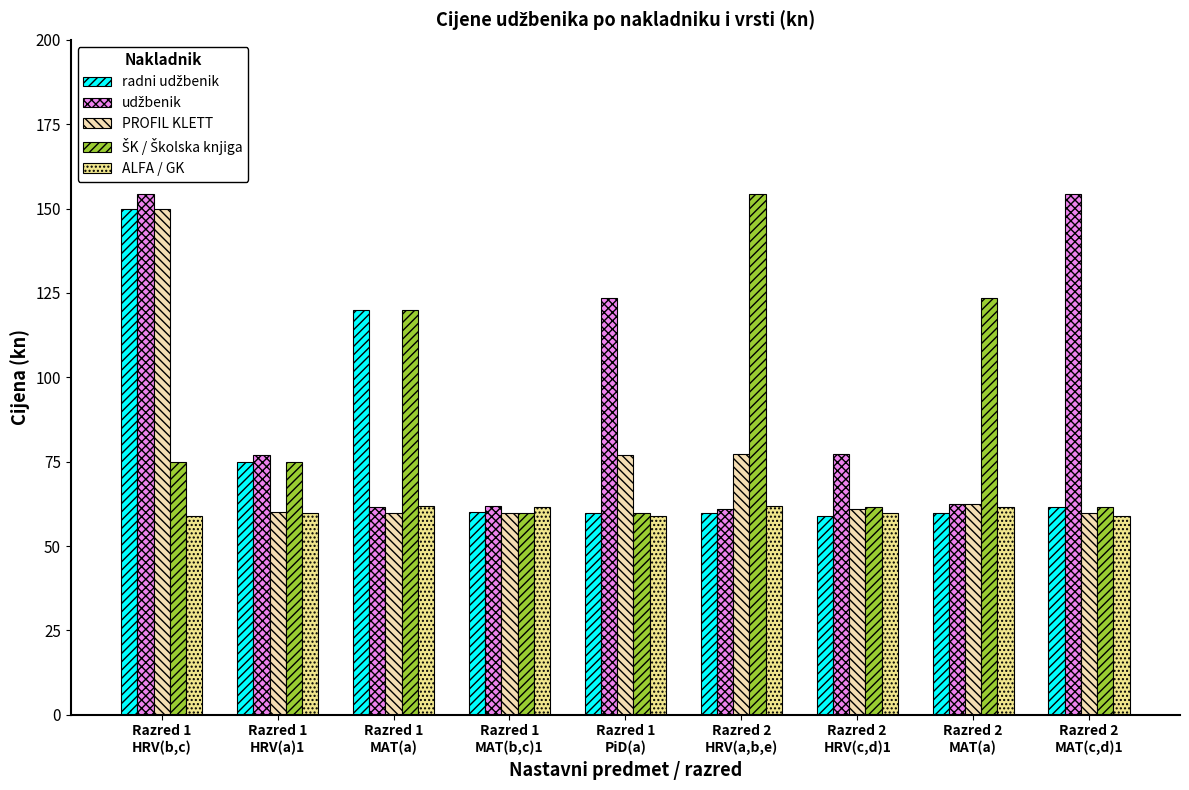

What is the average value of the PROFIL KLETT series?

74.1